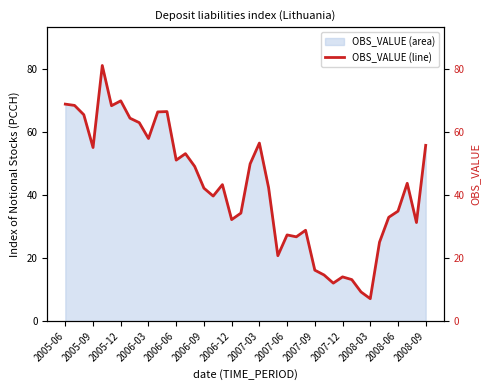

Count the number of categories in the chart.

40